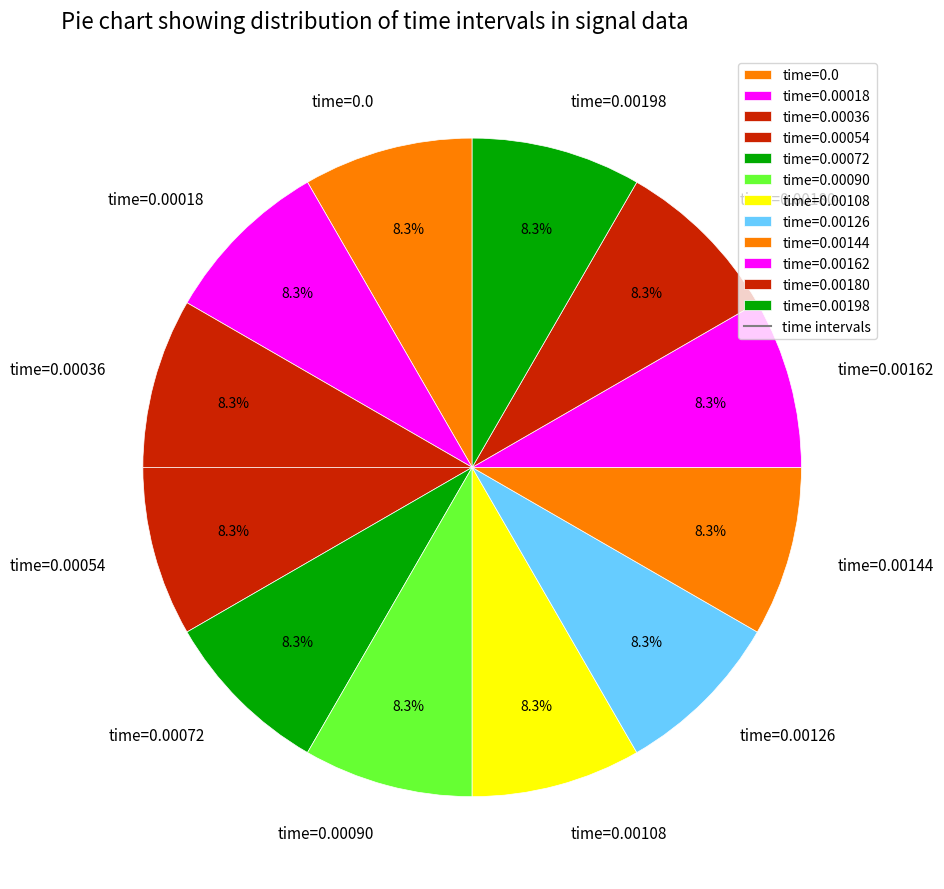

Does time=0.00180 account for over 50% of the chart?

No